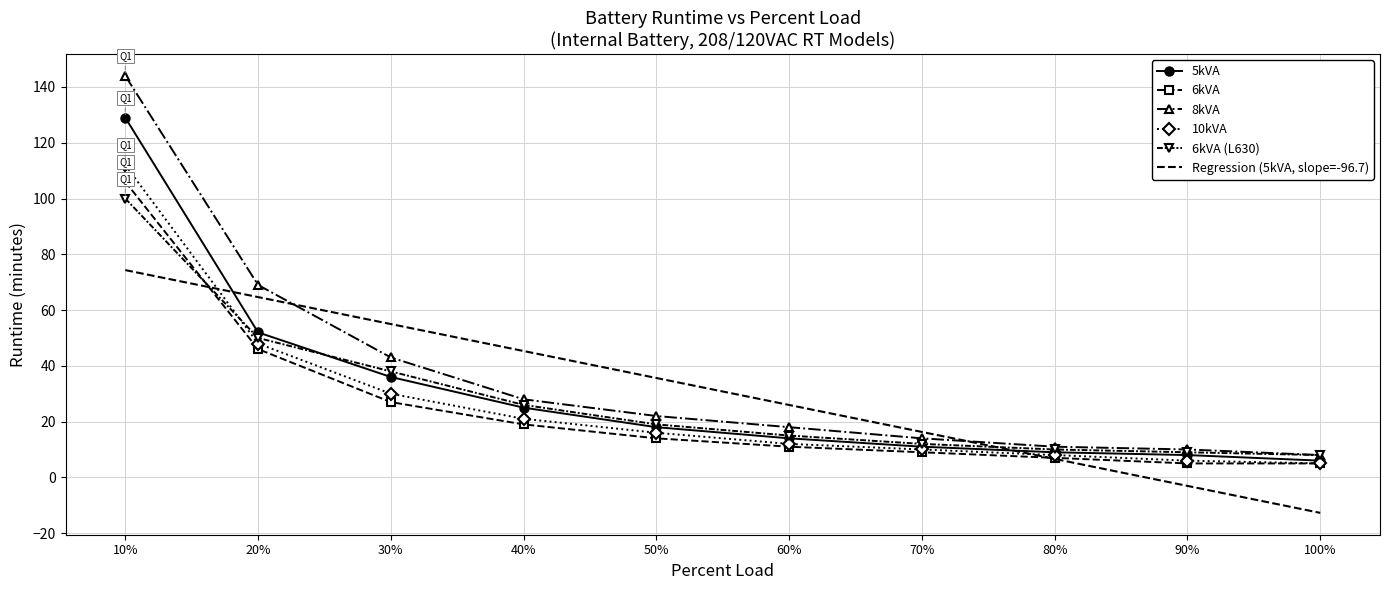

What value does the Regression (5kVA, slope=-96.7) series have at 80%?

6.6